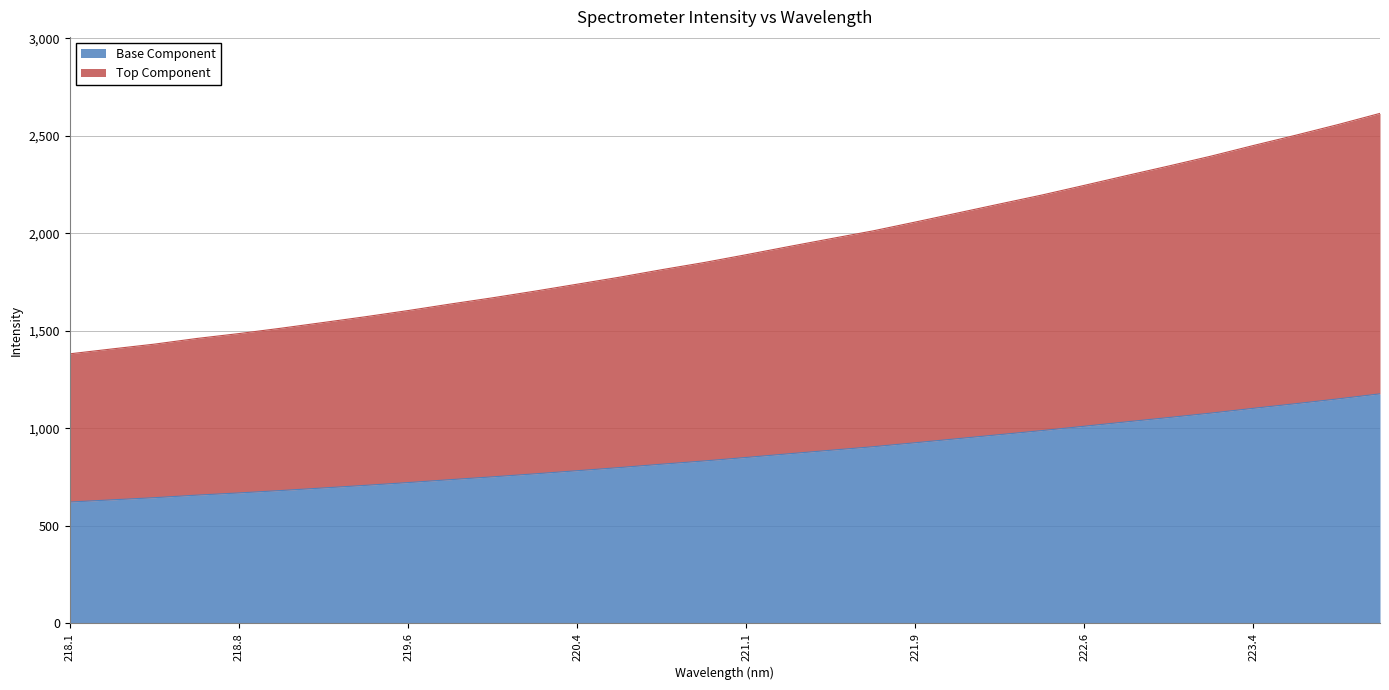

Is it true that Base Component equals 1010.9 at 222.6?

True